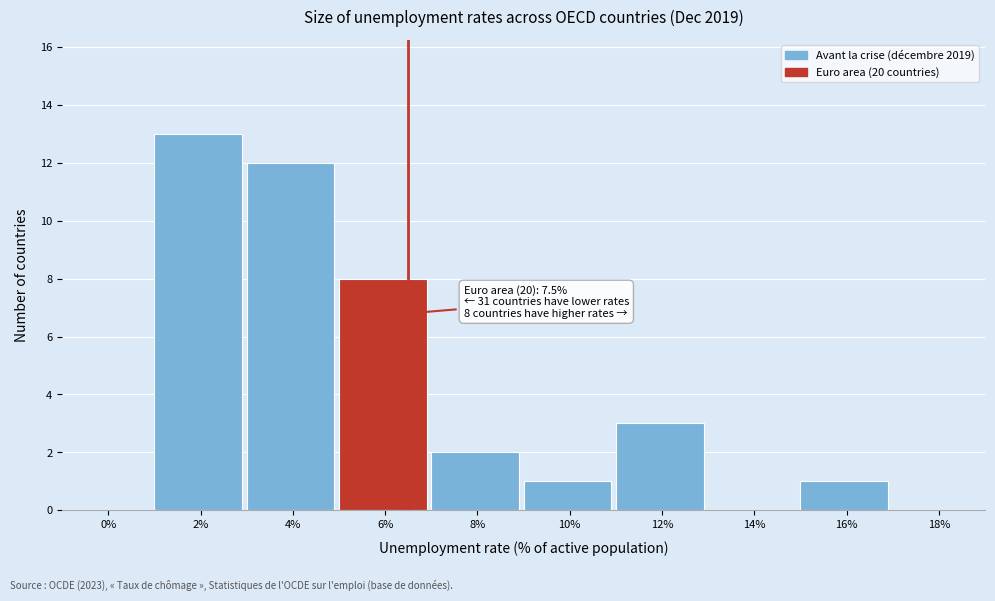

Reading right to left, extract all data points from this chart.

18%=0	16%=1	14%=0	12%=3	10%=1	8%=2	6%=8	4%=12	2%=13	0%=0